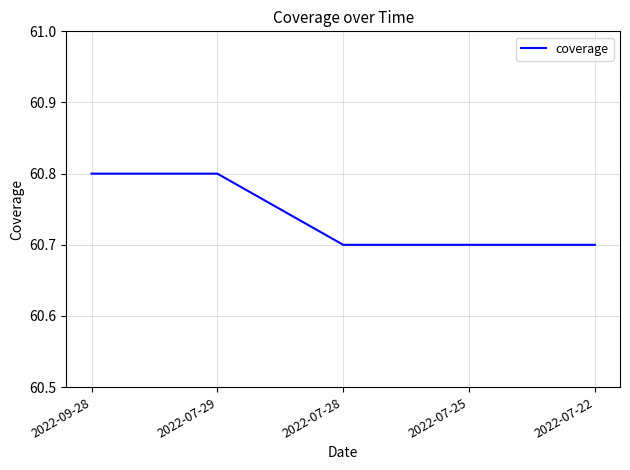

True or false: the data shows 89.6 at 2022-07-25.

False